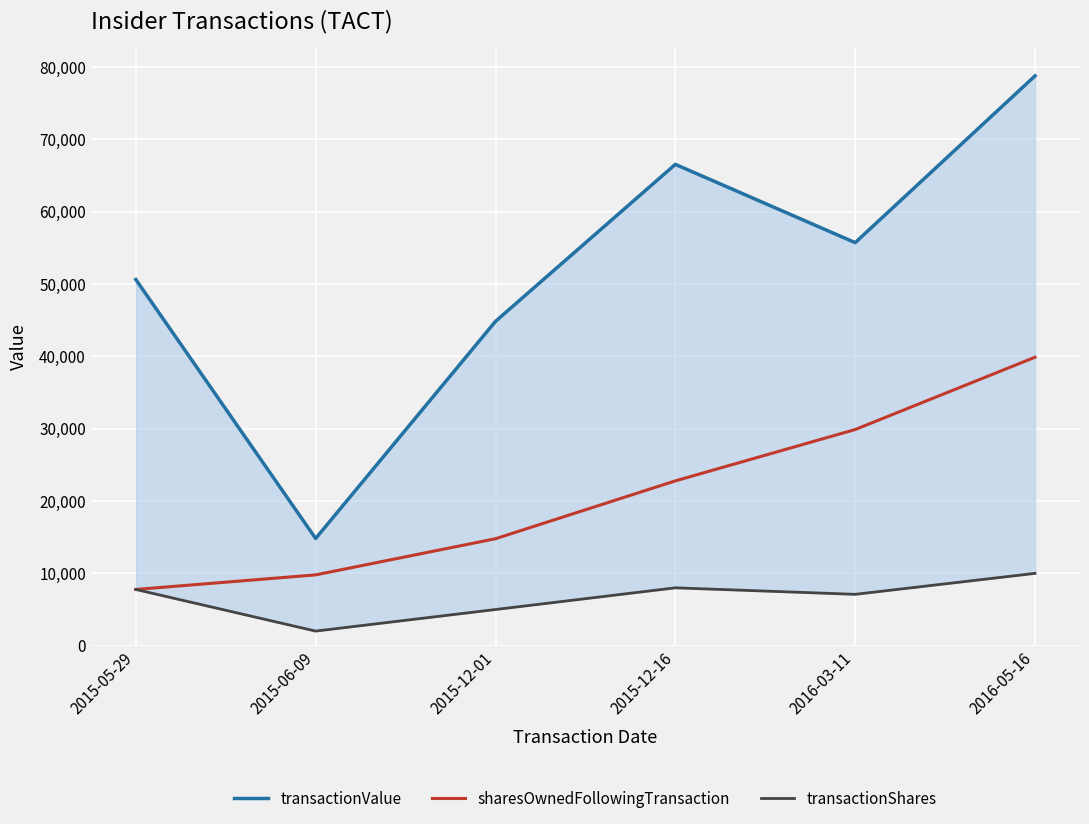

Rank the series at 2016-03-11 from lowest to highest value.

transactionShares, sharesOwnedFollowingTransaction, transactionValue